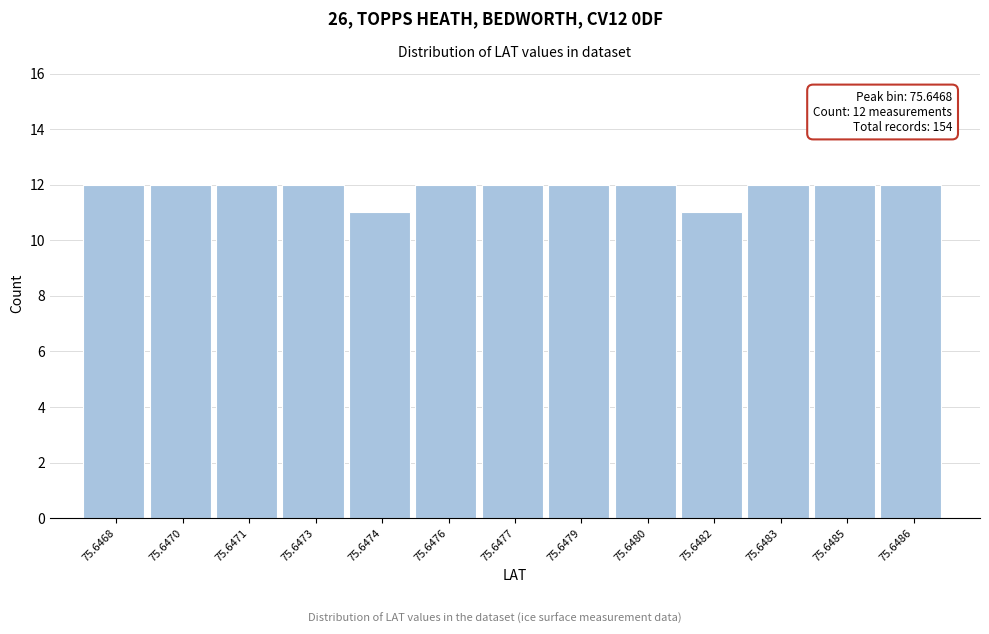

Reading left to right, list all the values displayed in this chart.

12	12	12	12	11	12	12	12	12	11	12	12	12